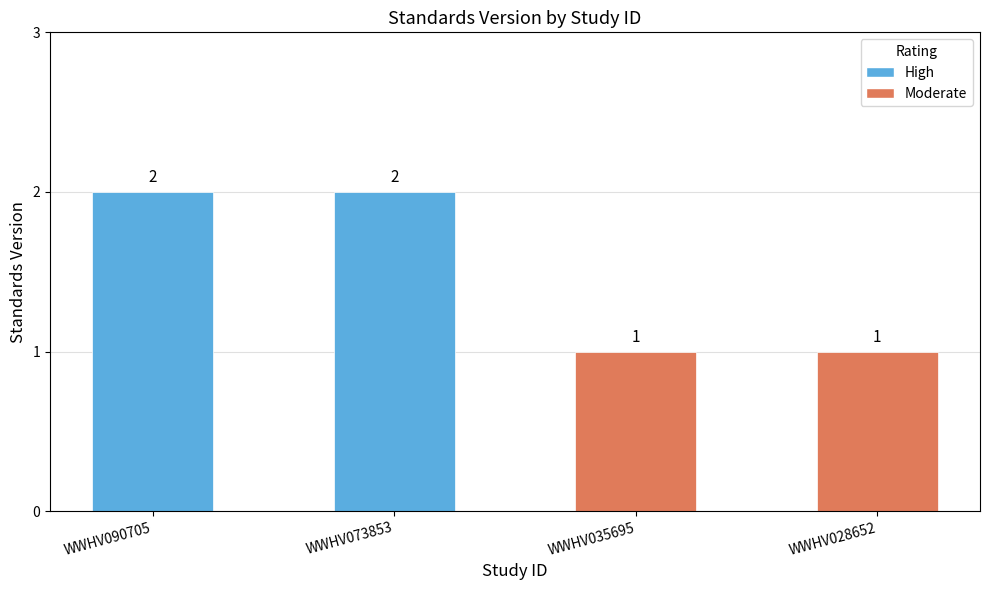

Reading right to left, list all the values displayed in this chart.

1	1	2	2